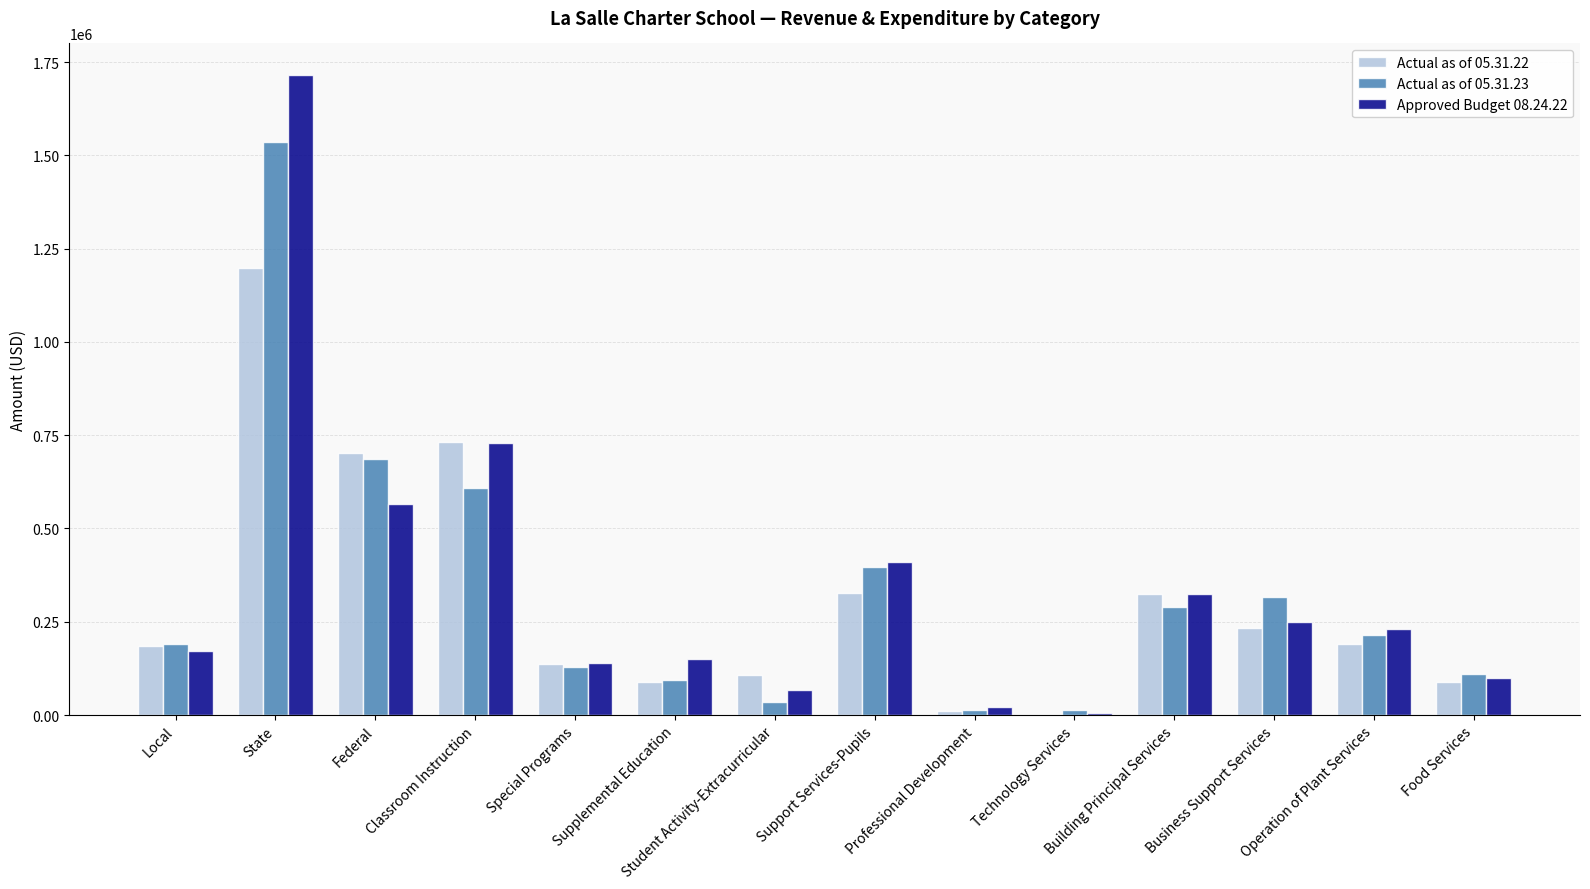

Is the value of Actual as of 05.31.23 at Support Services-Pupils greater than the value of Approved Budget 08.24.22 at Food Services?

Yes